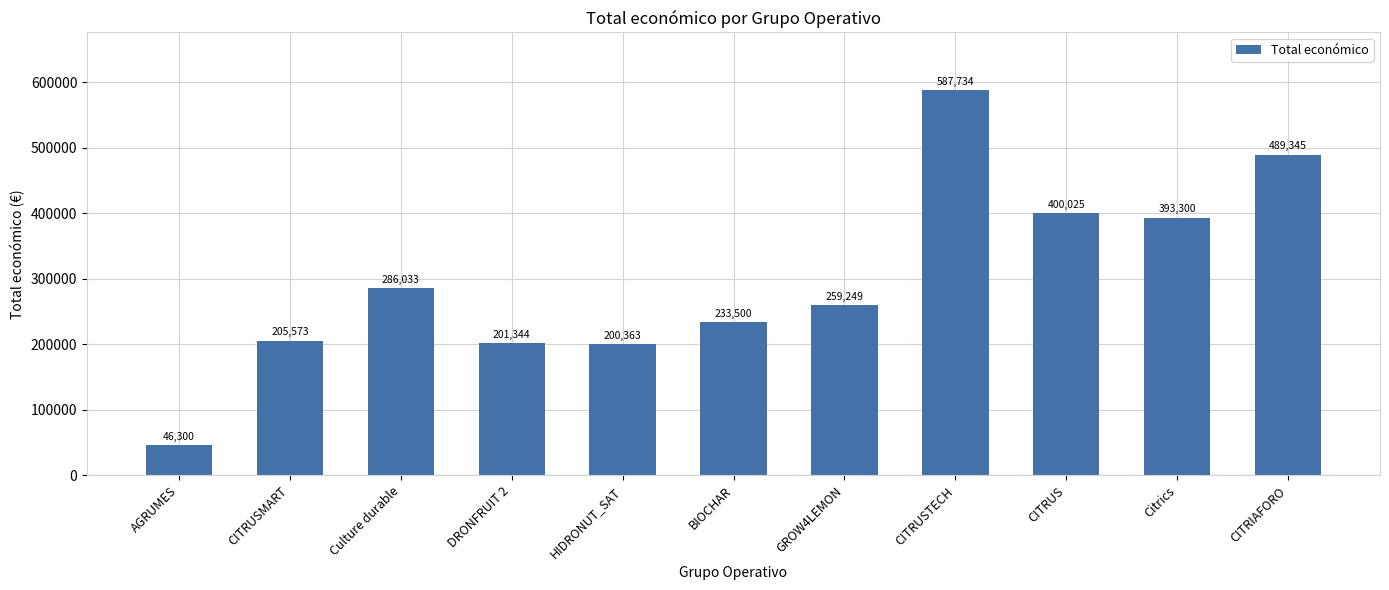

What position from the left is HIDRONUT_SAT?

5